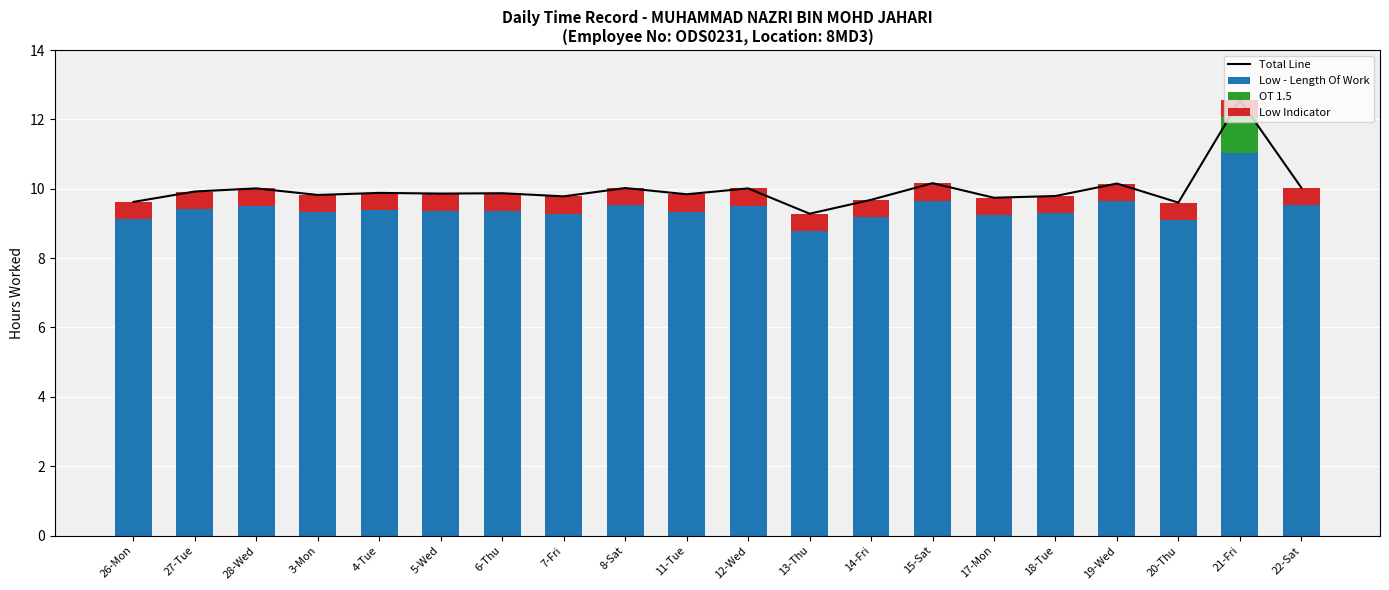

What is the label of the 12th bar from the left?

13-Thu